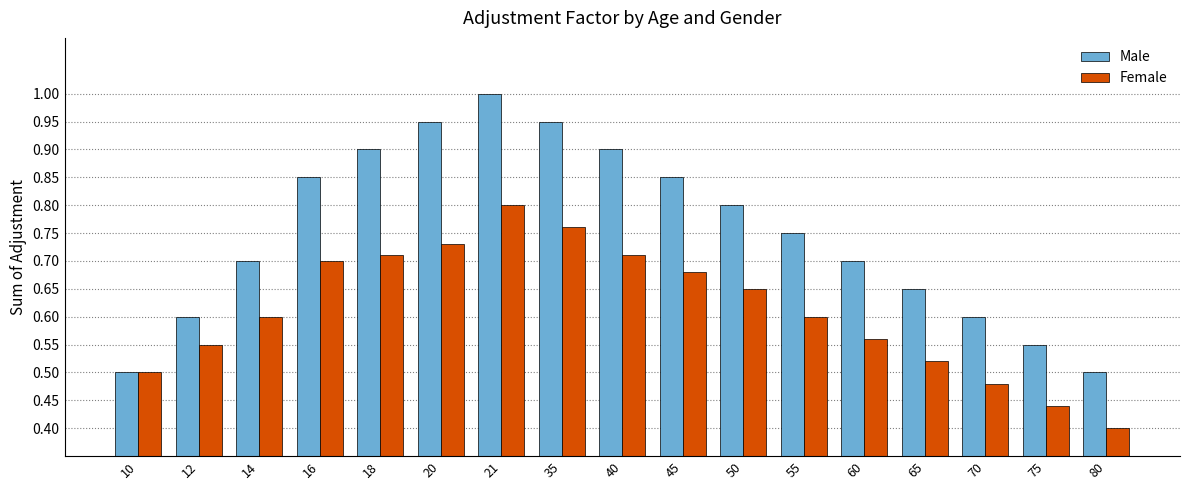

How many Female values are between 0 and 1?

17